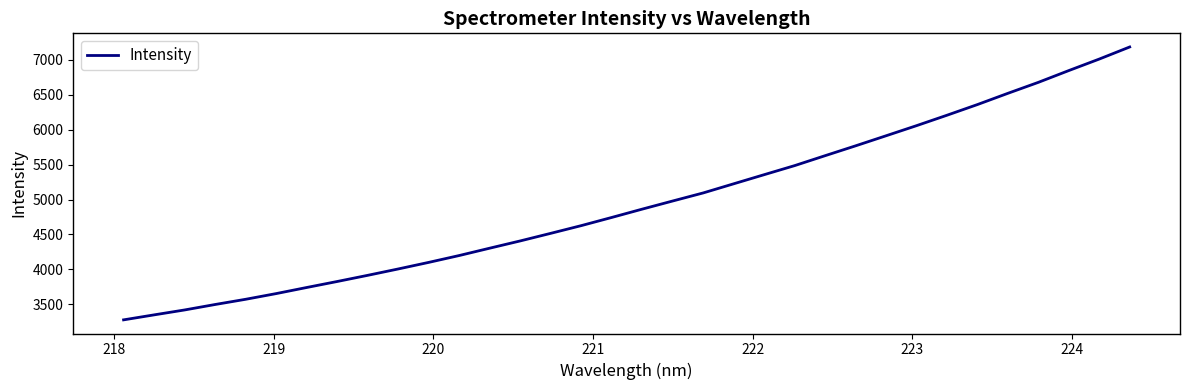

How many lines are shown in the chart?

1